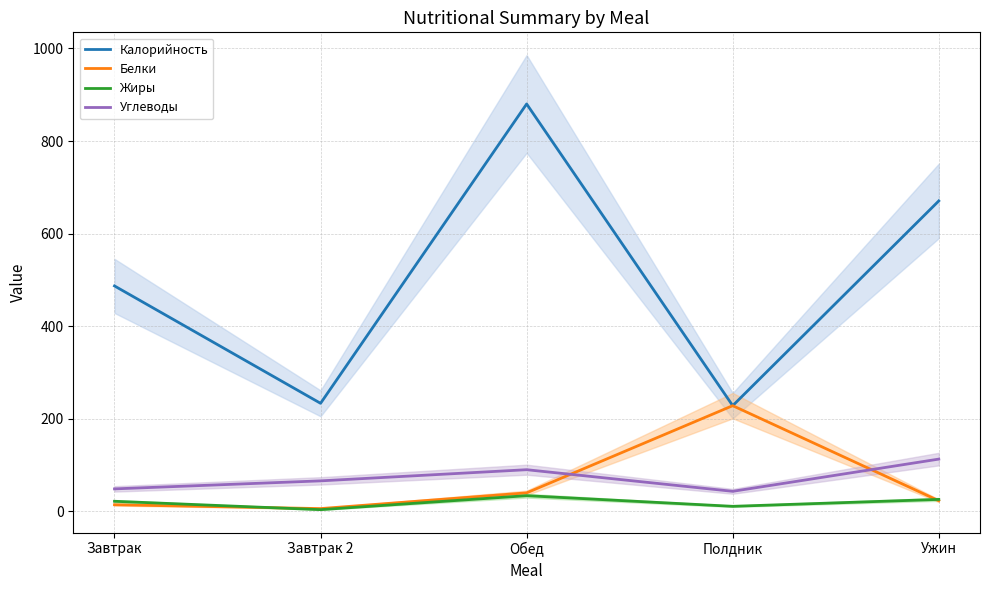

What is the minimum value for Калорийность?

228.4